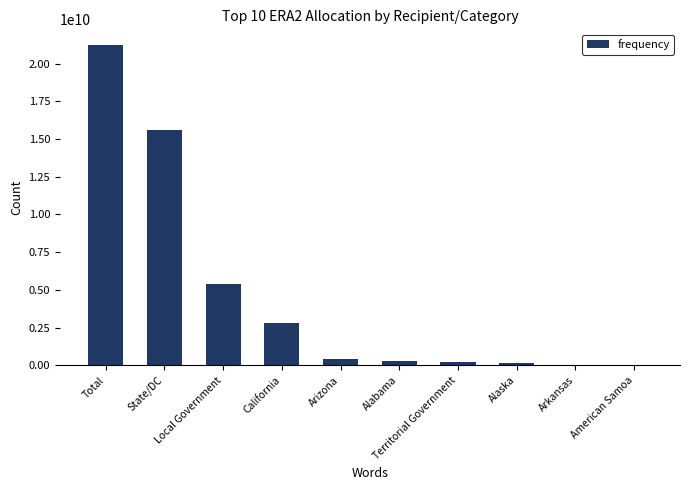

Read the value at State/DC.

15582592986.1